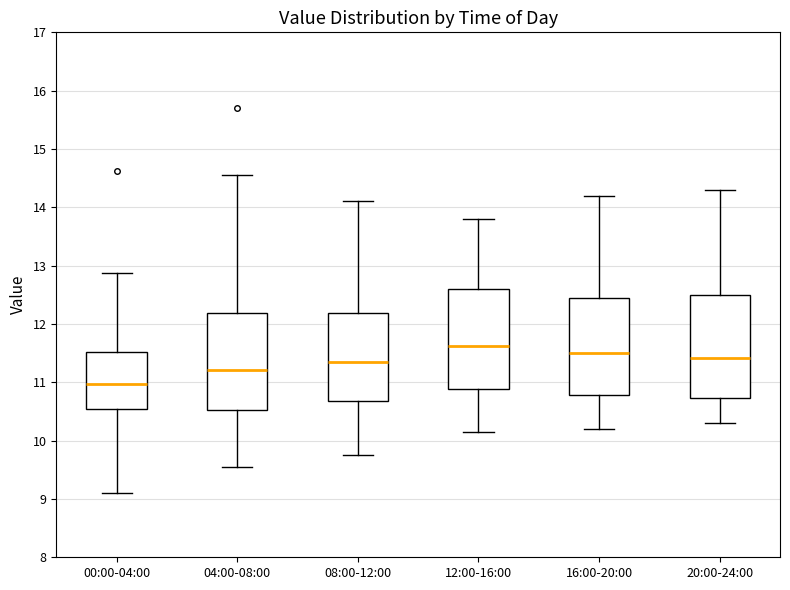

Reading left to right, read every box against the y-axis: the position of its median line, the range the box covers, and the ends of its whiskers. The values are not printed on the chart, so give them approximately, as read against the axis.

00:00-04:00: median 11.0, box 10.5 to 11.5, whiskers 9.1 to 12.9
04:00-08:00: median 11.2, box 10.5 to 12.2, whiskers 9.6 to 14.6
08:00-12:00: median 11.4, box 10.7 to 12.2, whiskers 9.8 to 14.1
12:00-16:00: median 11.6, box 10.9 to 12.6, whiskers 10.2 to 13.8
16:00-20:00: median 11.5, box 10.8 to 12.5, whiskers 10.2 to 14.2
20:00-24:00: median 11.4, box 10.7 to 12.5, whiskers 10.3 to 14.3